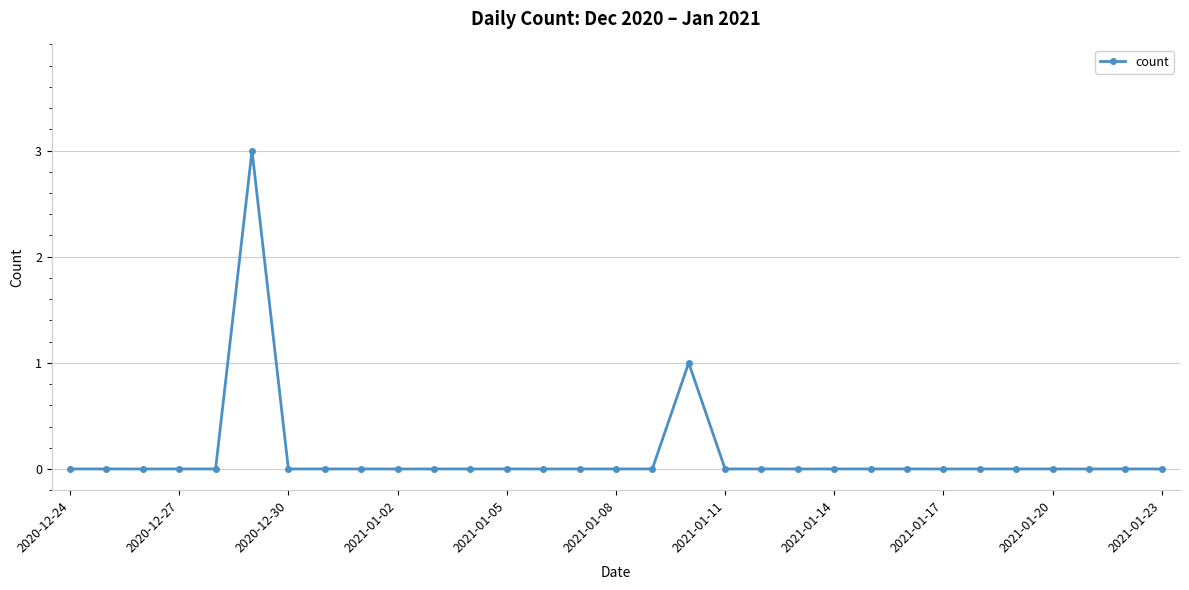

True or false: the data has more than 1 interior local peaks.

True